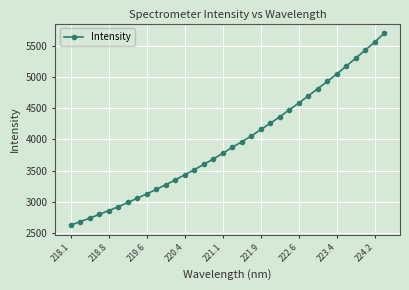

What is the average value?

3942.9